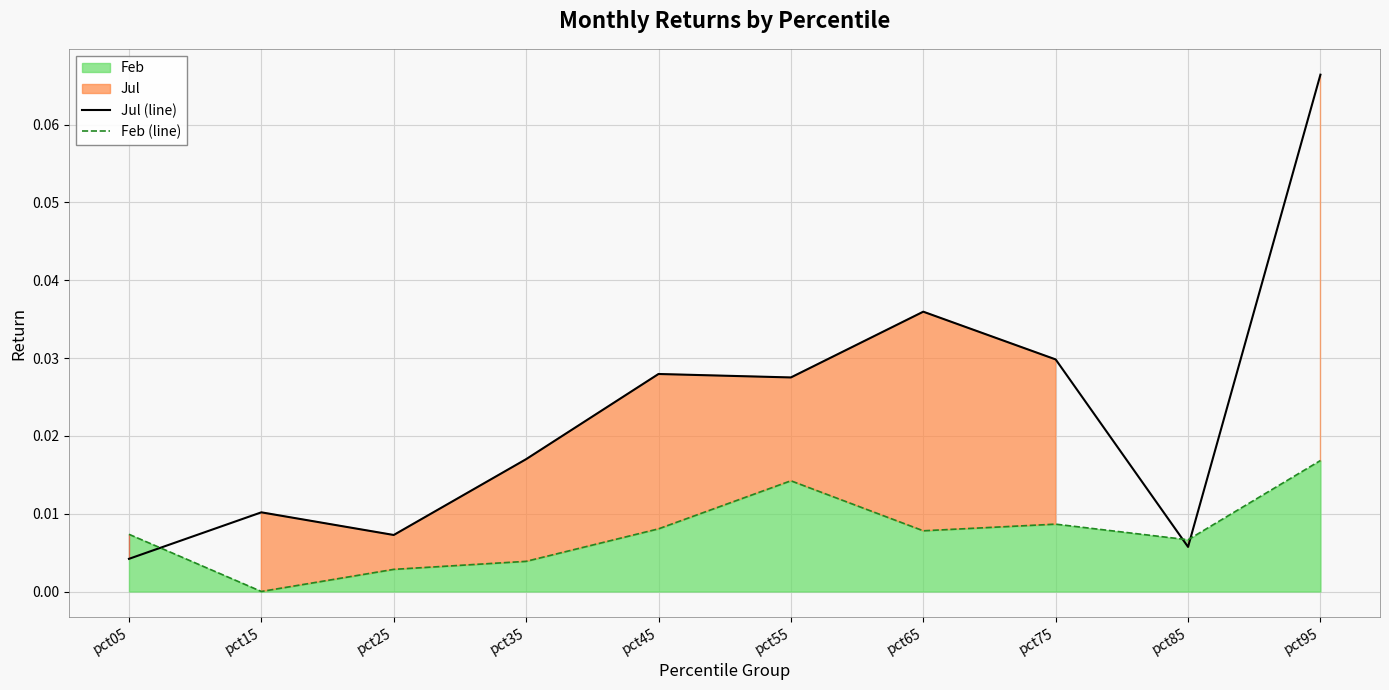

Rank the series by their average value, from lowest to highest.

Feb (line), Jul (line)